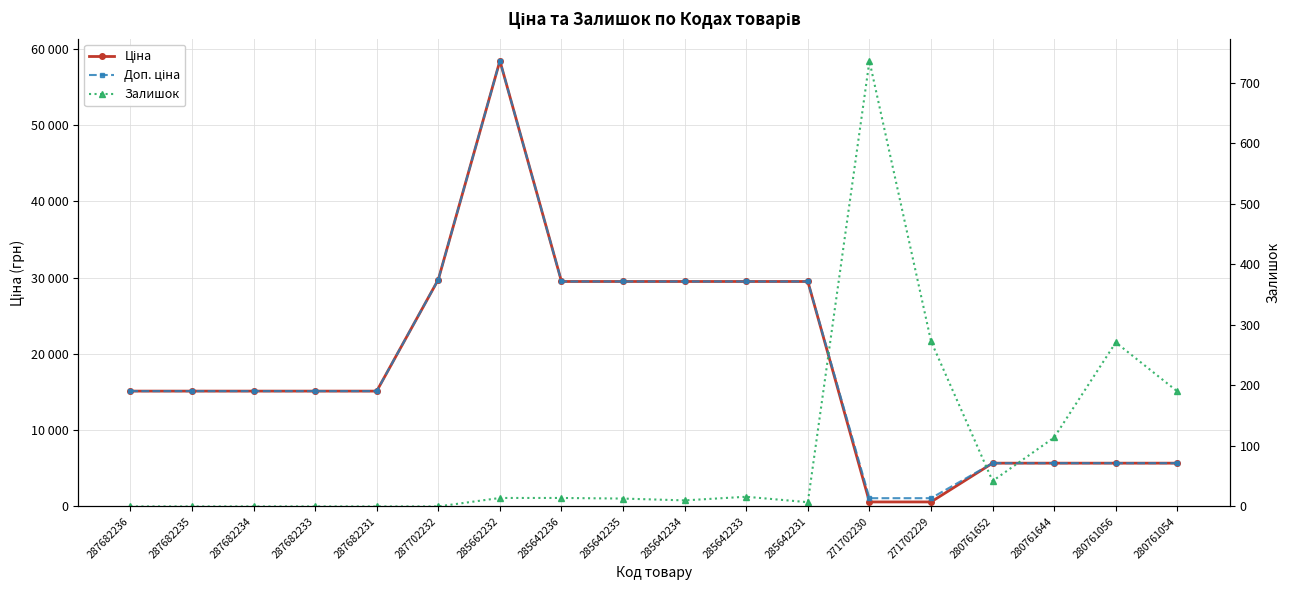

Is this an area chart (filled region under the line)?

No